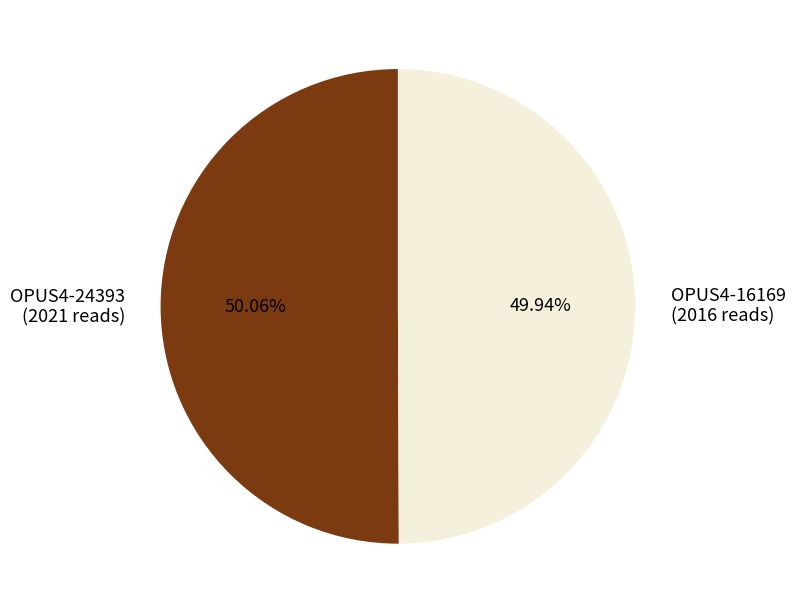

What percentage do OPUS4-24393 and OPUS4-16169 together represent?

100.0%